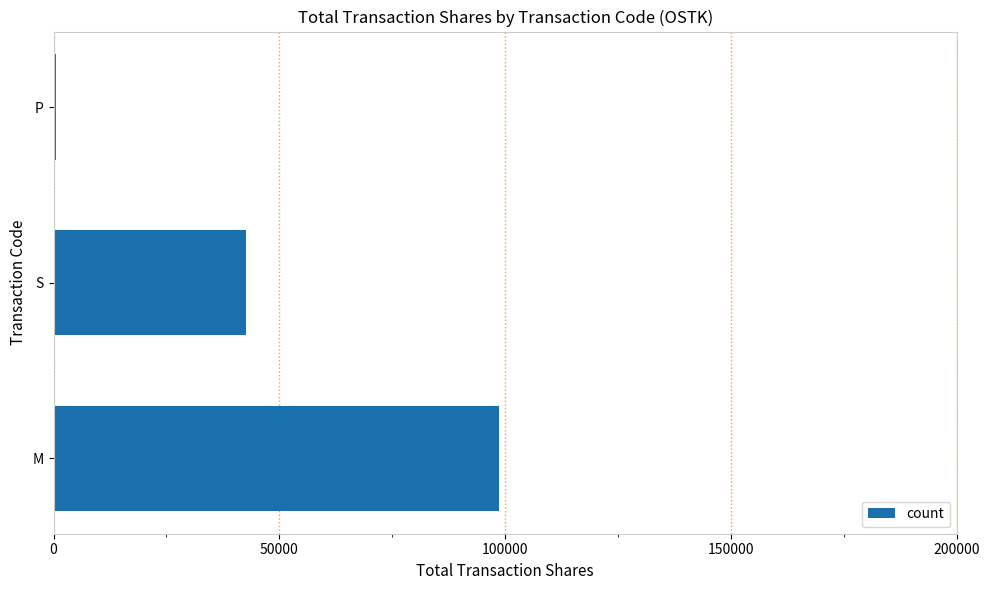

Reading top to bottom, transcribe all the data shown in this chart.

P=575	S=42690	M=98716